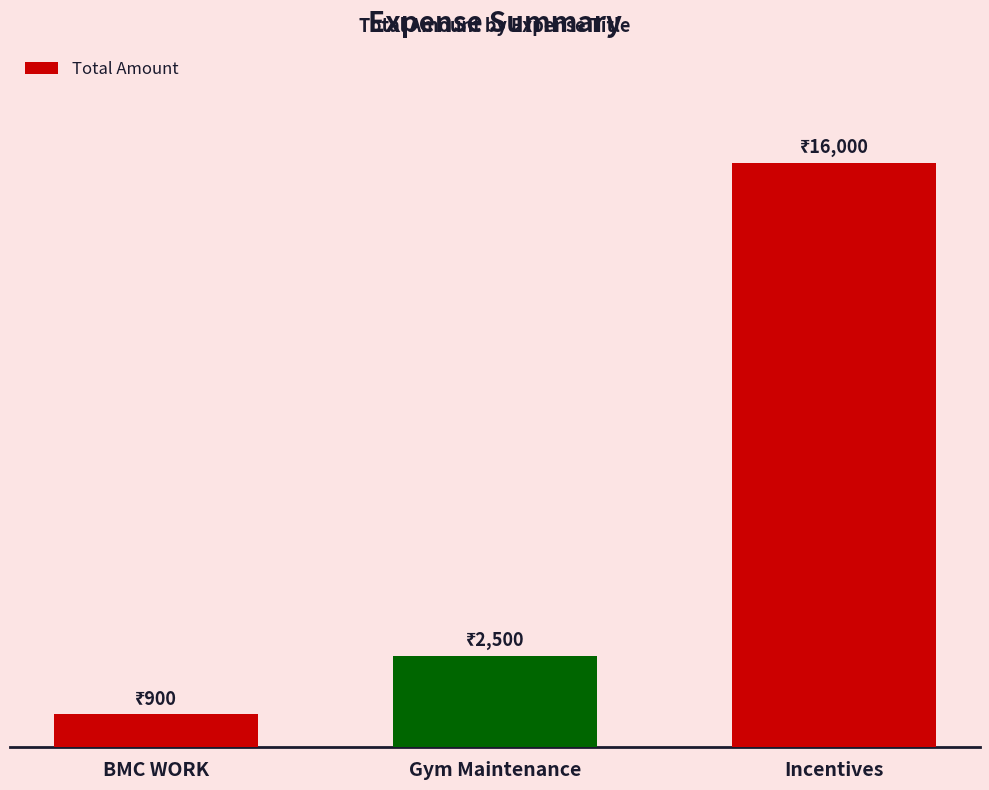

What is the value of the 3rd bar from the left?

16000